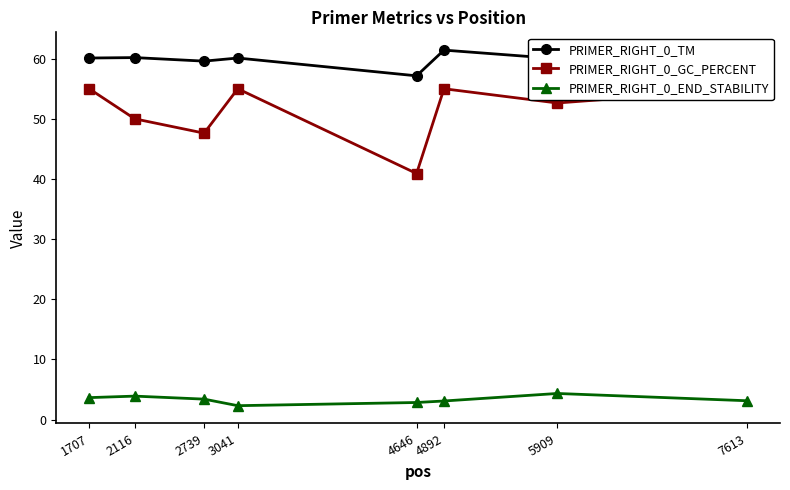

What is the difference between the maximum and minimum values in the PRIMER_RIGHT_0_END_STABILITY series?

2.0